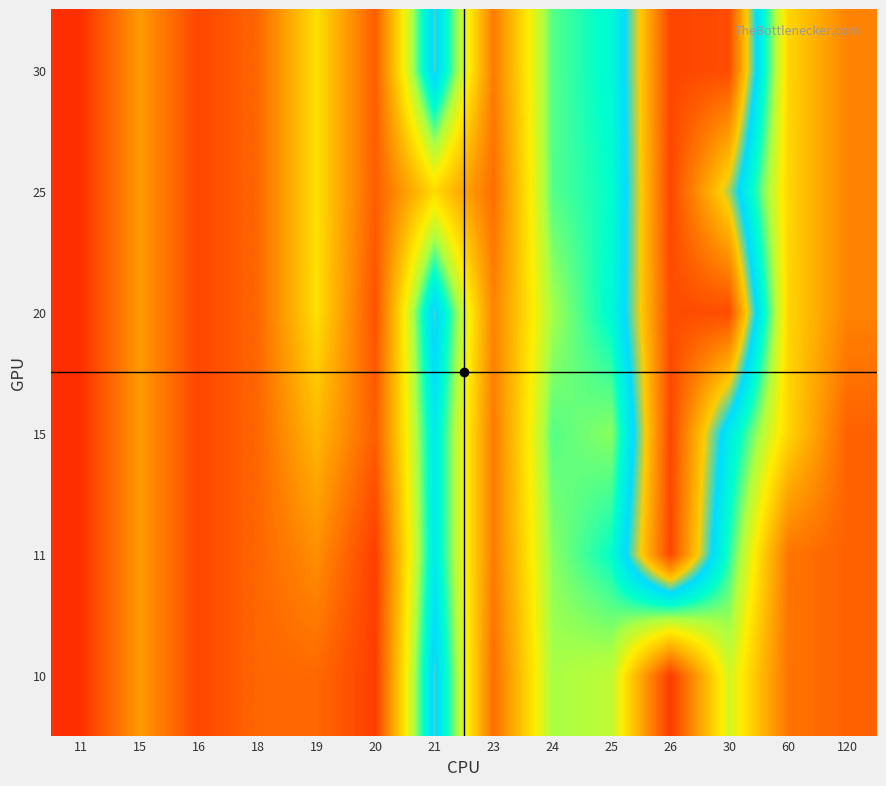

At which category is the sum across all series the highest?

26